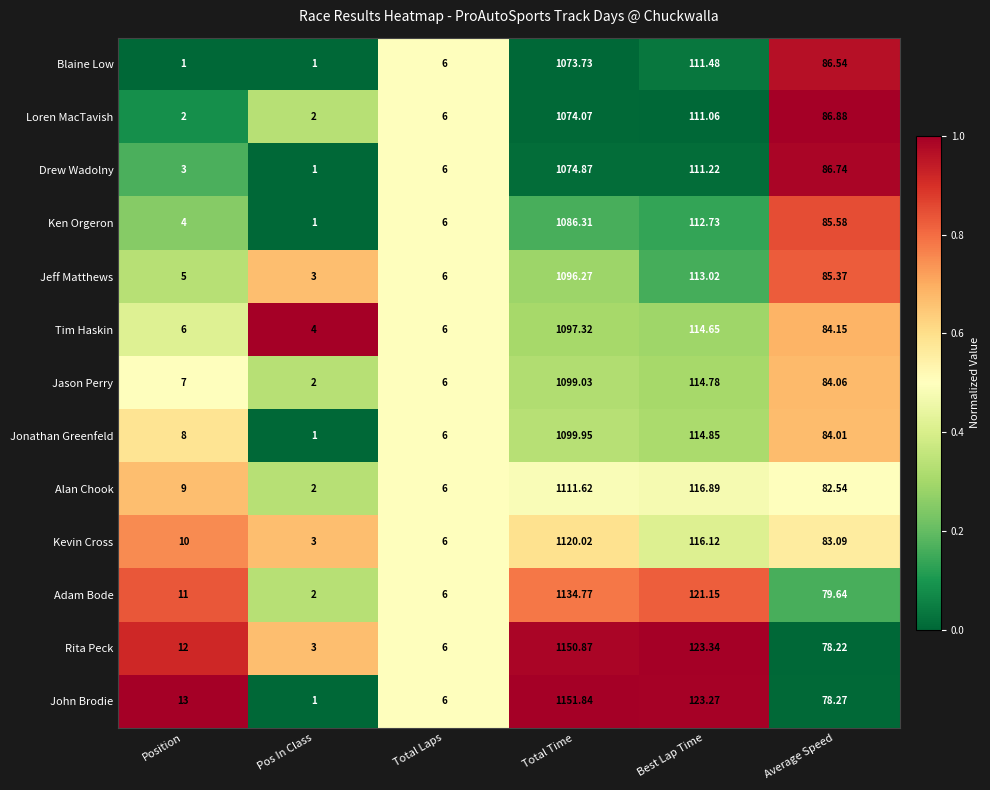

At Position, list the series in order from largest to smallest.

John Brodie, Rita Peck, Adam Bode, Kevin Cross, Alan Chook, Jonathan Greenfeld, Jason Perry, Tim Haskin, Jeff Matthews, Ken Orgeron, Drew Wadolny, Loren MacTavish, Blaine Low